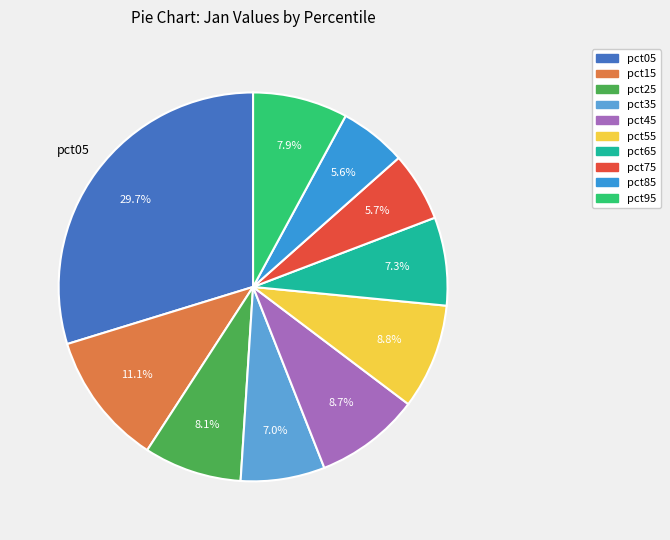

Does pct15 represent more than half of the total?

No